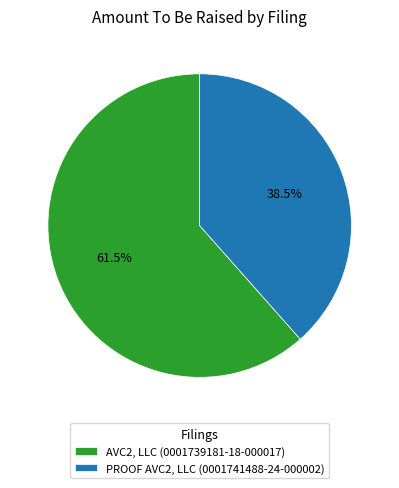

Which slice represents more than half of the pie?

AVC2, LLC (0001739181-18-000017)